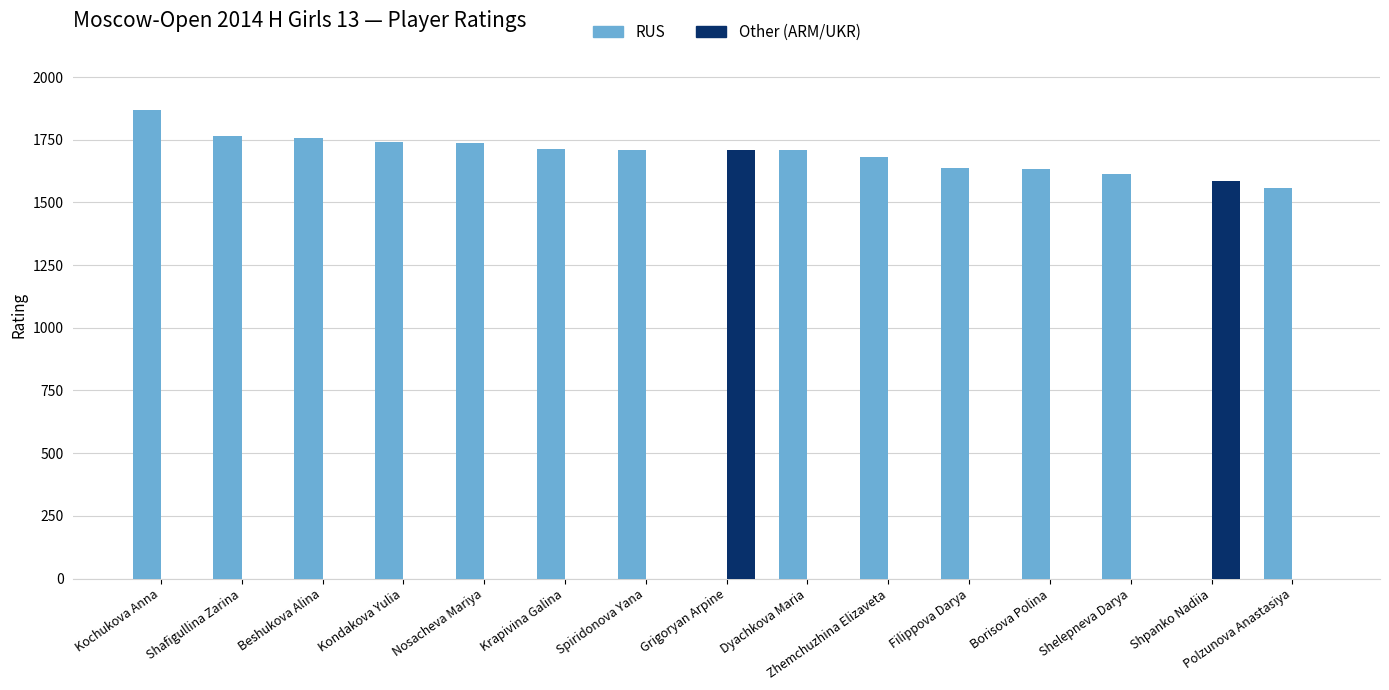

Is the value of RUS at Kochukova Anna greater than the value of Other (ARM/UKR) at Kondakova Yulia?

Yes